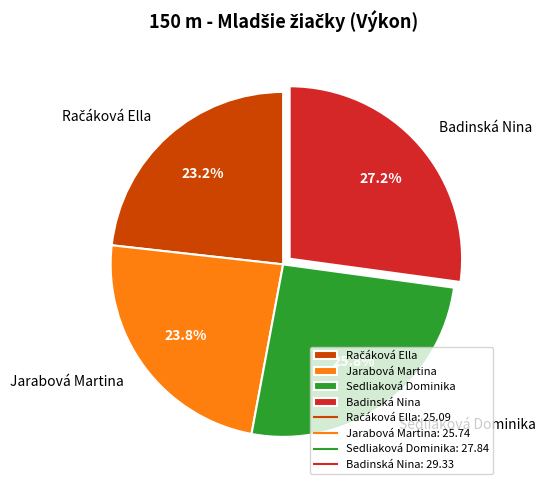

Is it true that Badinská Nina is 19% of the pie?

False